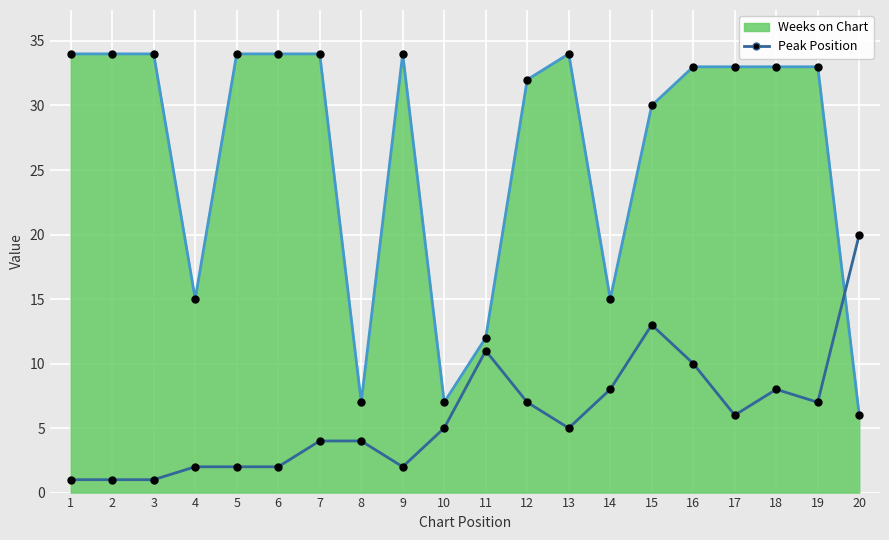

After their last crossing, which series has the higher values: Peak Position or Weeks on Chart?

Peak Position